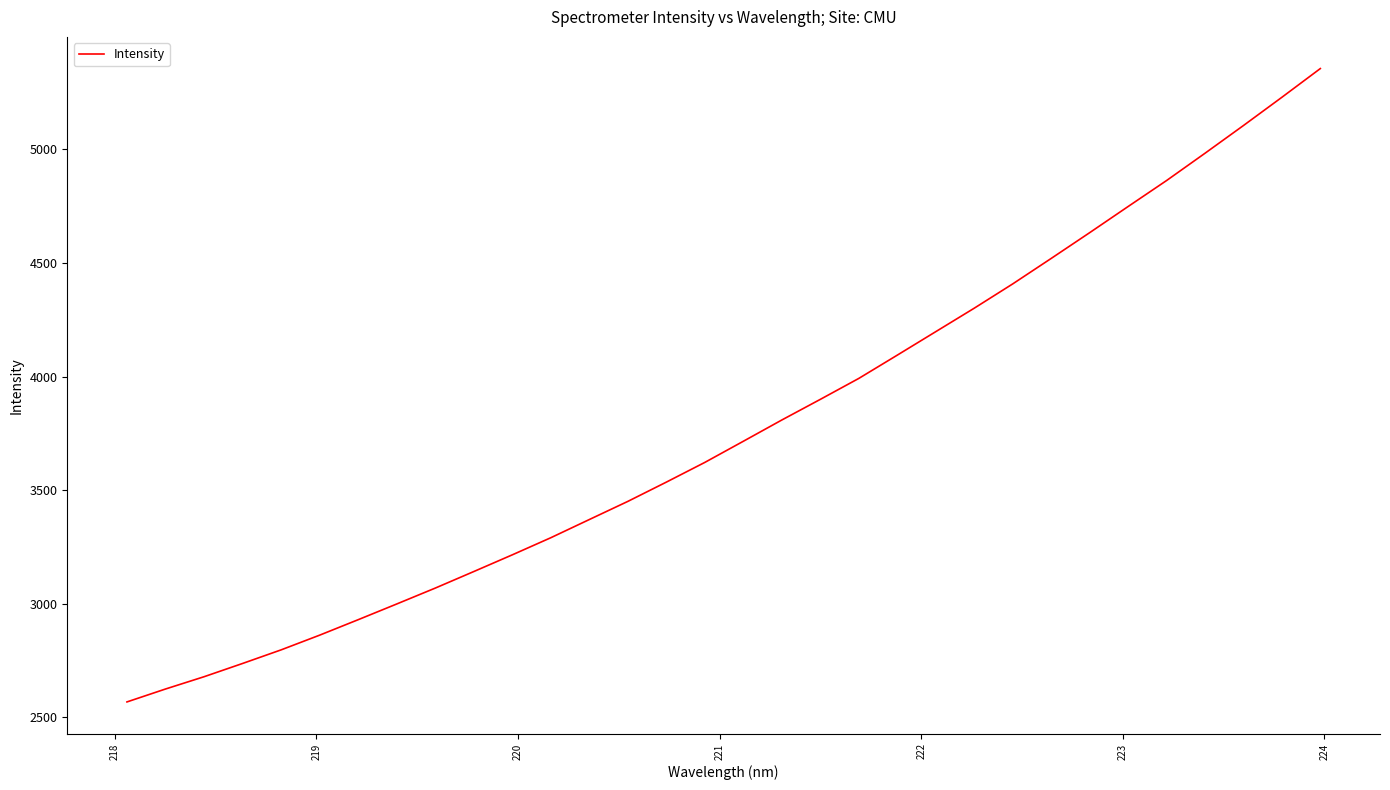

What is the maximum value shown in the chart?

5356.3